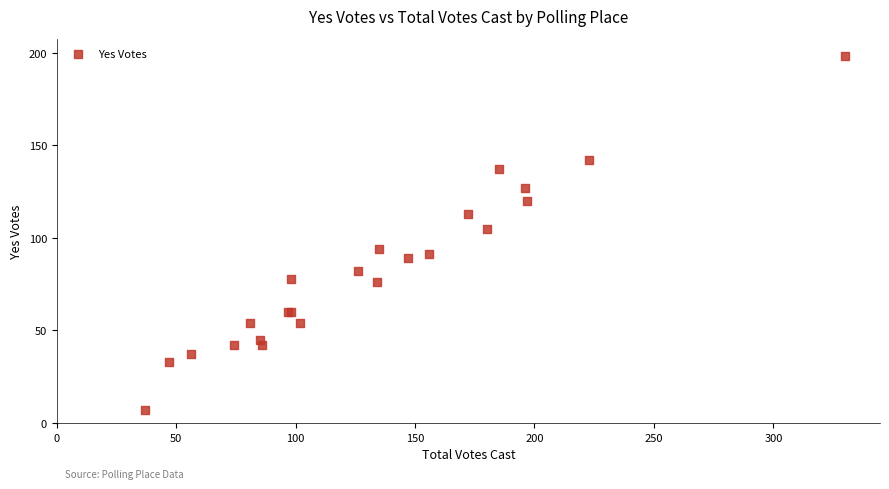

What Y value in the scatter plot is closest to 102?

105